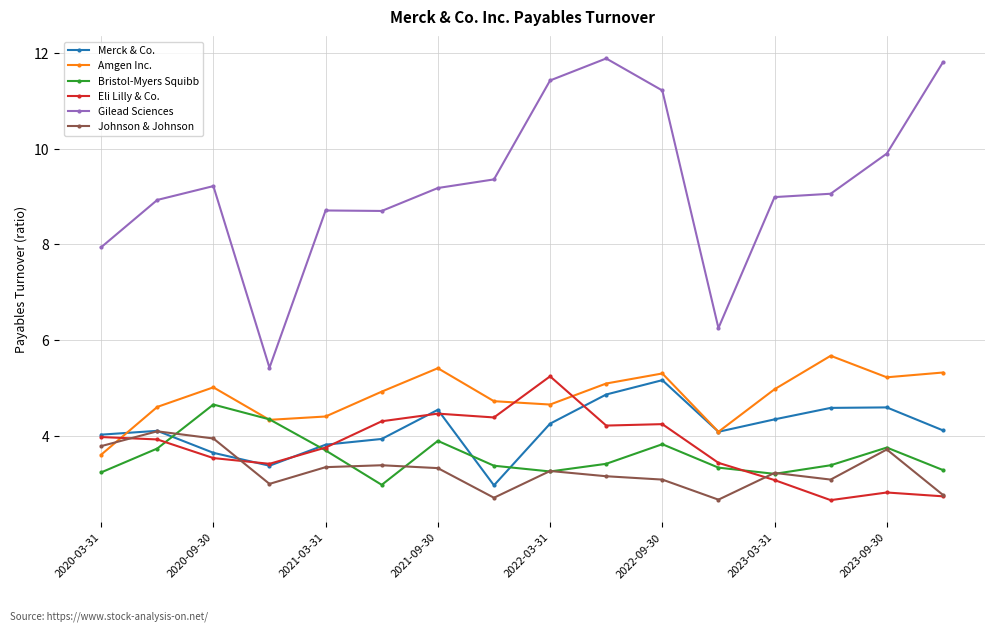

Which series has the largest range (max minus min)?

Gilead Sciences